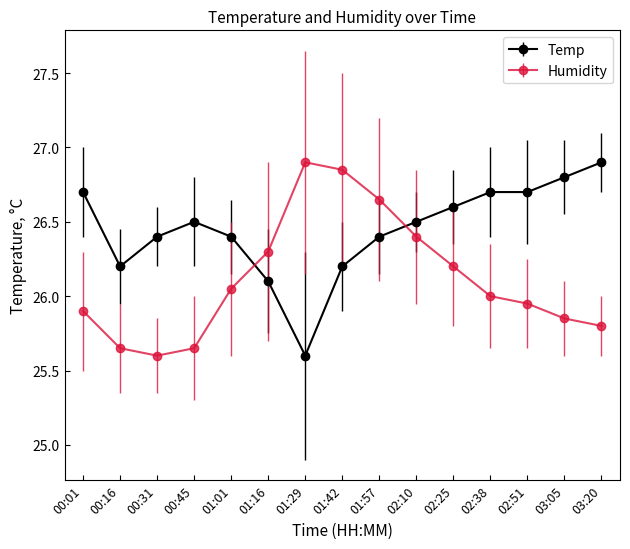

How many times do Temp and Humidity cross each other?

2